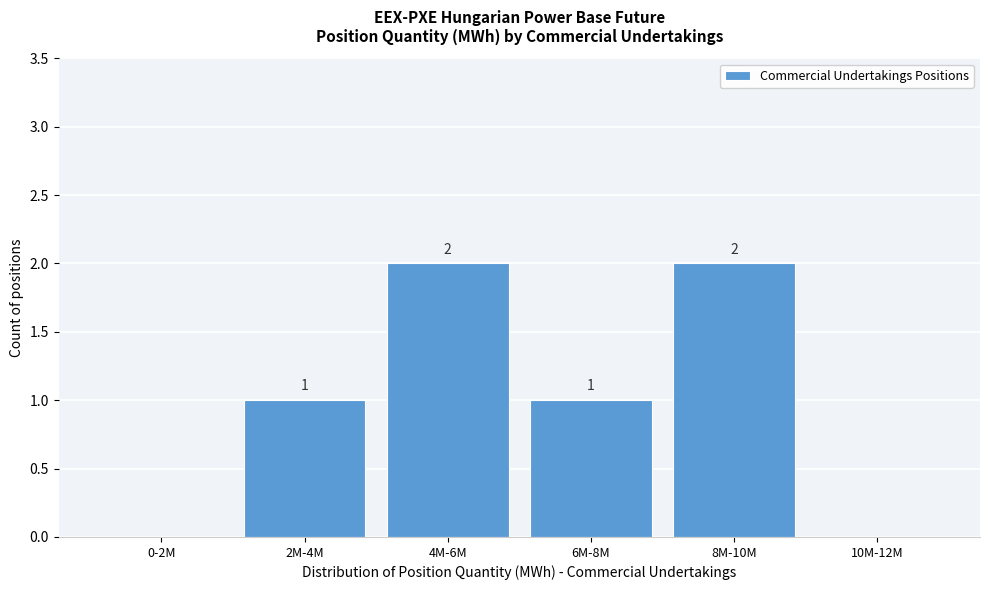

Reading left to right, extract all data points from this chart.

0-2M=0	2M-4M=1	4M-6M=2	6M-8M=1	8M-10M=2	10M-12M=0